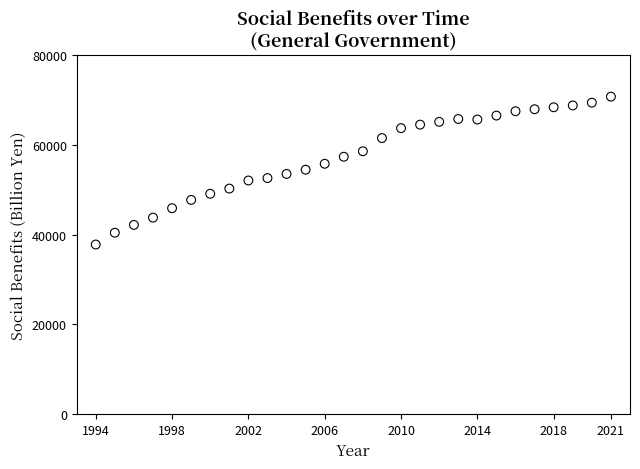

What is the range of Y values (max minus min)?

32902.3